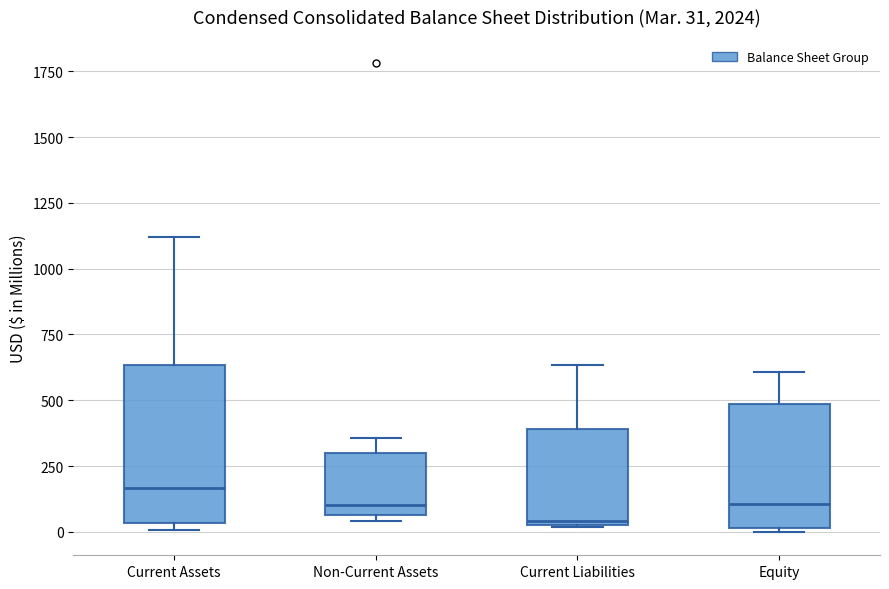

Comparing the boxes themselves (not the whiskers), which one is the tallest?

Current Assets